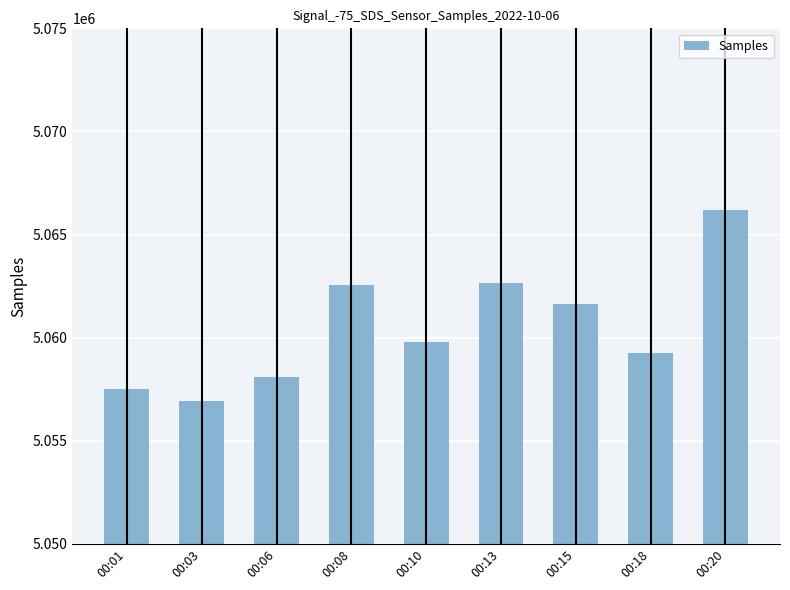

What is the smallest value displayed?

5056910